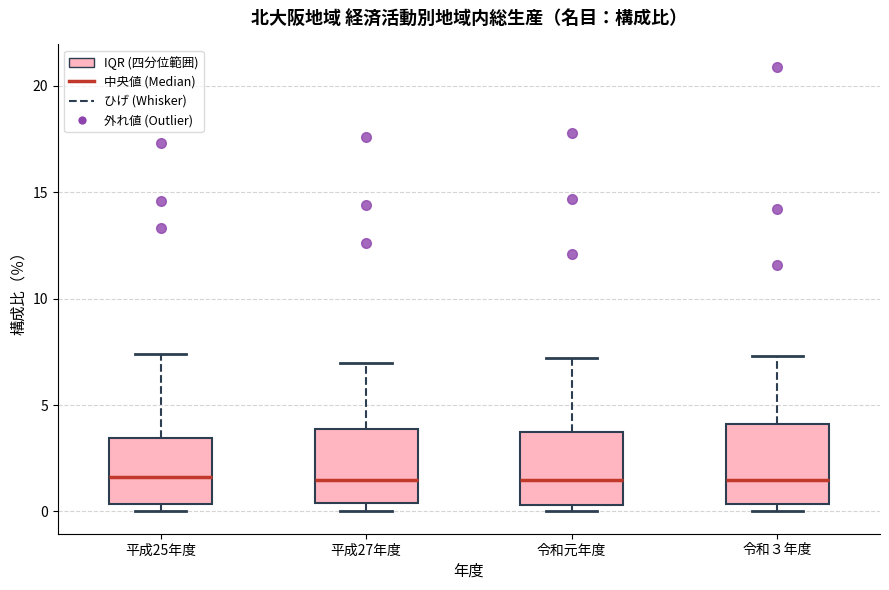

Reading left to right, read every box against the y-axis: the position of its median line, the range the box covers, and the ends of its whiskers. The values are not printed on the chart, so give them approximately, as read against the axis.

平成25年度: median 1.5, box 0.5 to 3.5, whiskers 0.0 to 7.5
平成27年度: median 1.5, box 0.5 to 4.0, whiskers 0.0 to 7.0
令和元年度: median 1.5, box 0.5 to 4.0, whiskers 0.0 to 7.0
令和３年度: median 1.5, box 0.5 to 4.0, whiskers 0.0 to 7.5